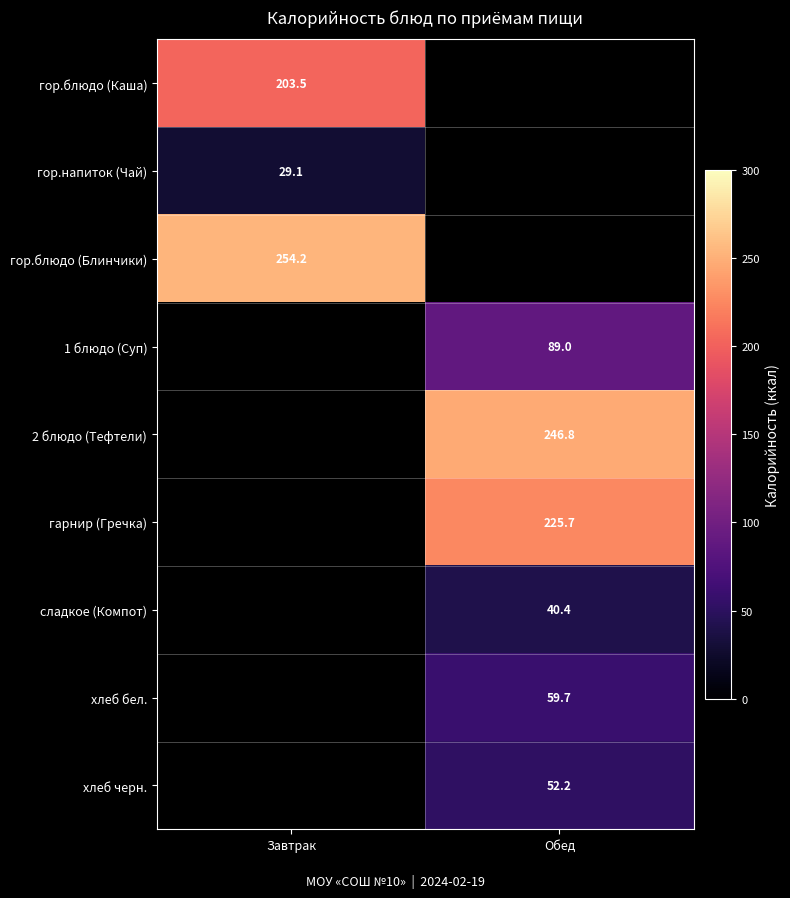

What is the spread (max minus min) of values at Завтрак?

225.2